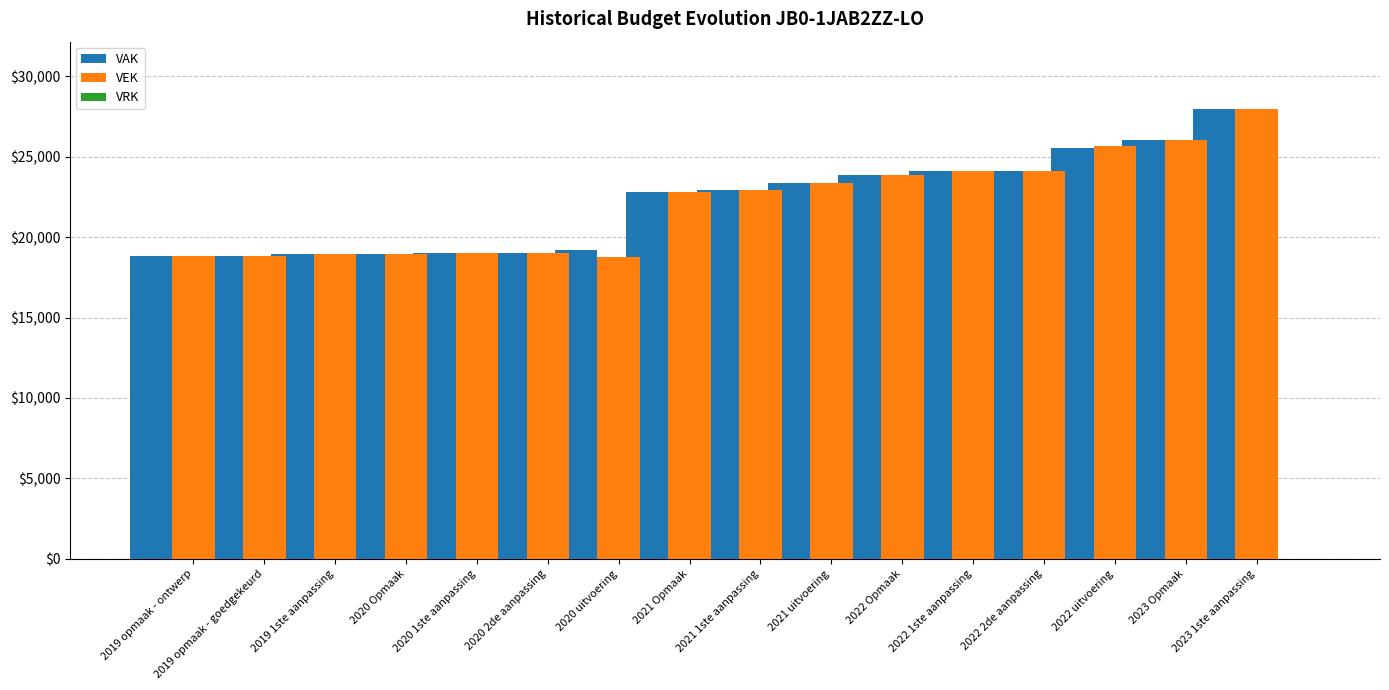

What is the total value across all series at 2020 uitvoering?

37987